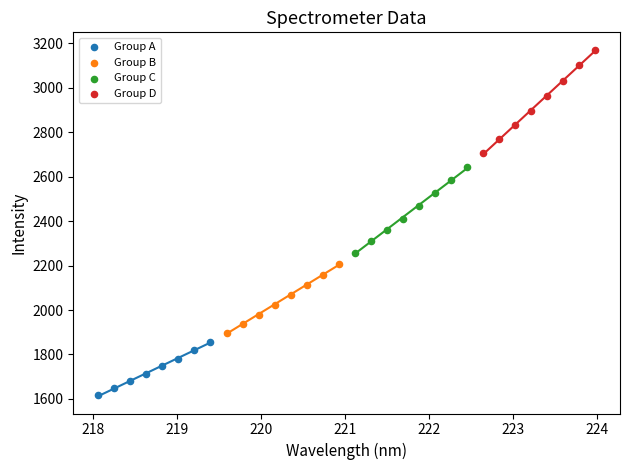

Which series has the widest spread of Y values?

Group D